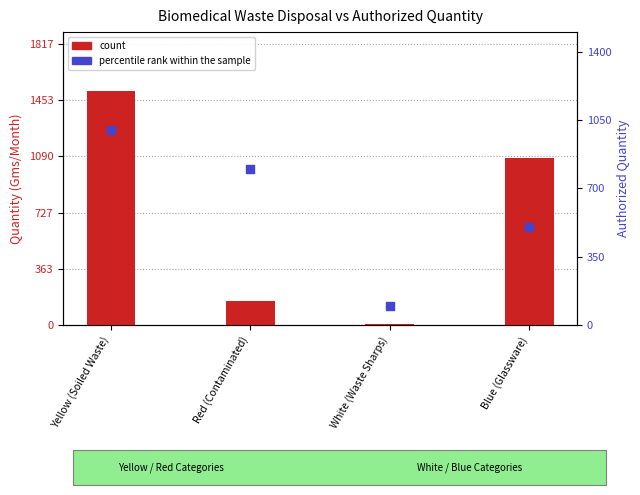

Which series has the largest total across all categories?

count